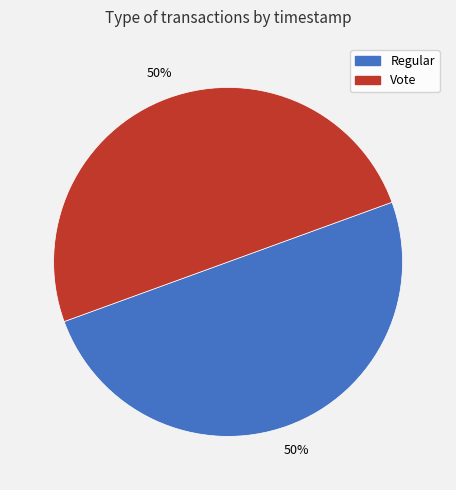

What percentage is the Vote slice, to the nearest percent?

50%